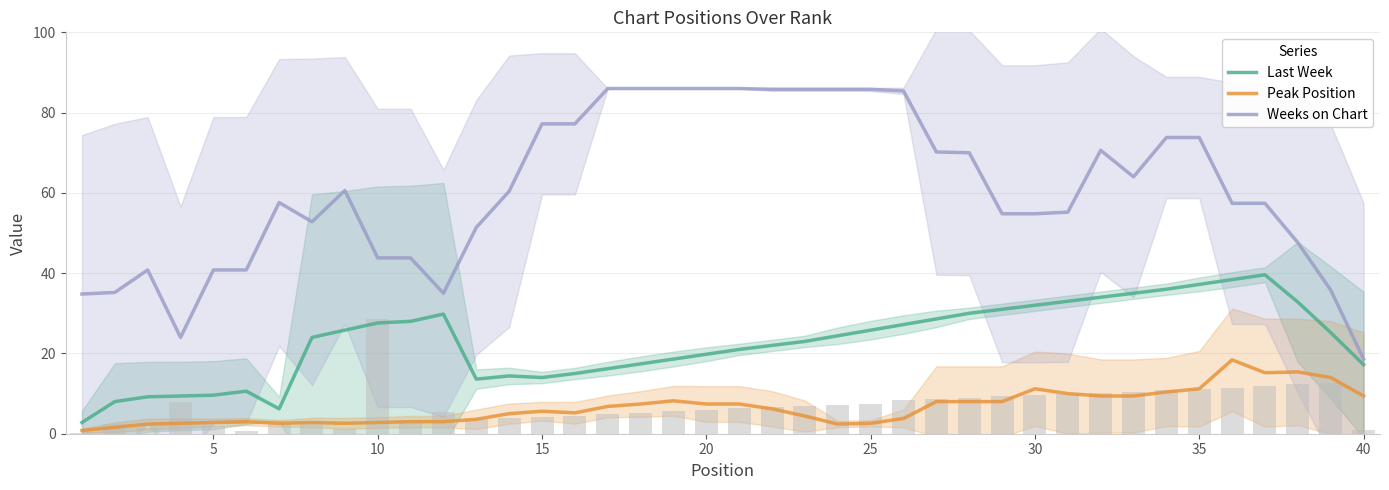

What is the average value of the Weeks on Chart series?

61.0